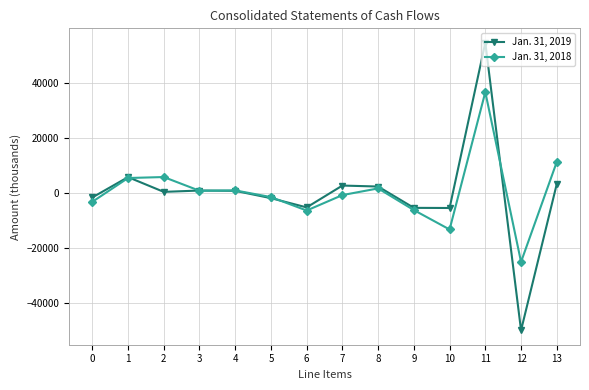

The value of Jan. 31, 2018 at 10 is -20784. True or false?

False